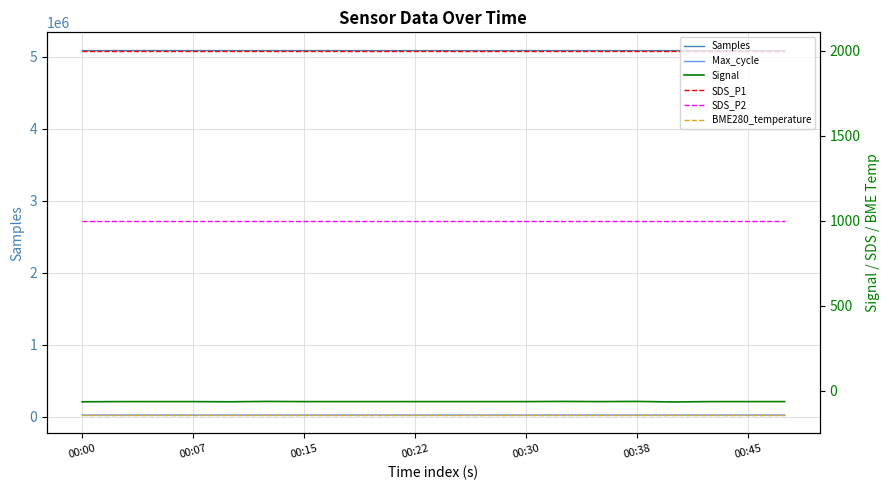

What position from the left is 00:00?

1